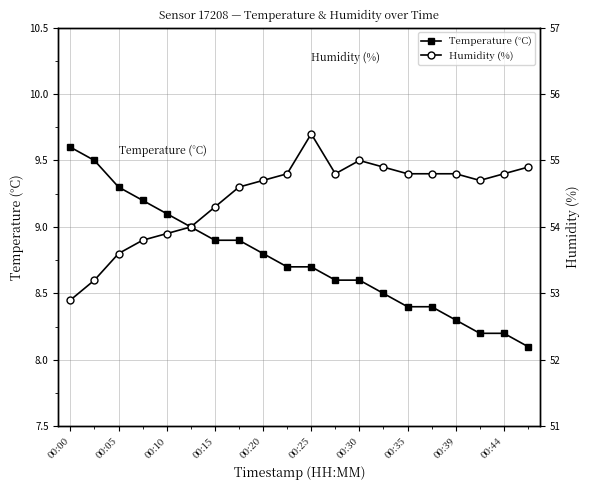

Which category has the highest value in the Temperature (°C) series?

00:00